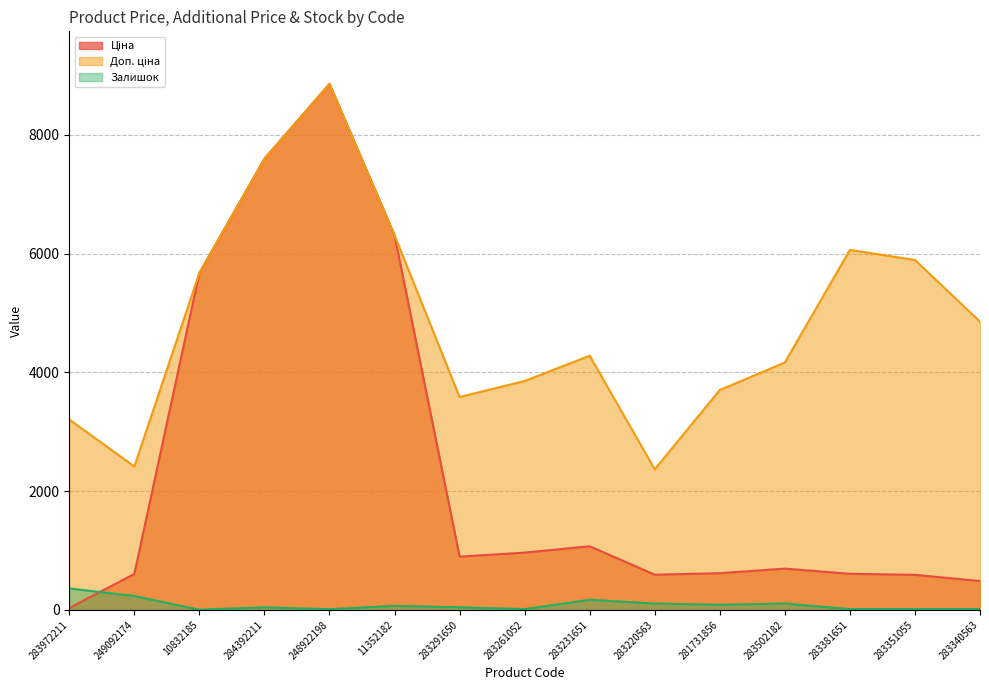

What is the average value of the Ціна series?

2372.3